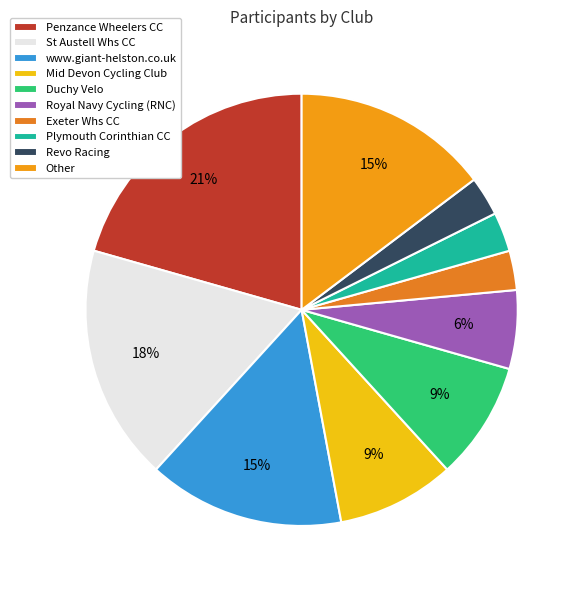

To the nearest percent, what is the difference between the largest and smallest slice percentages?

18%